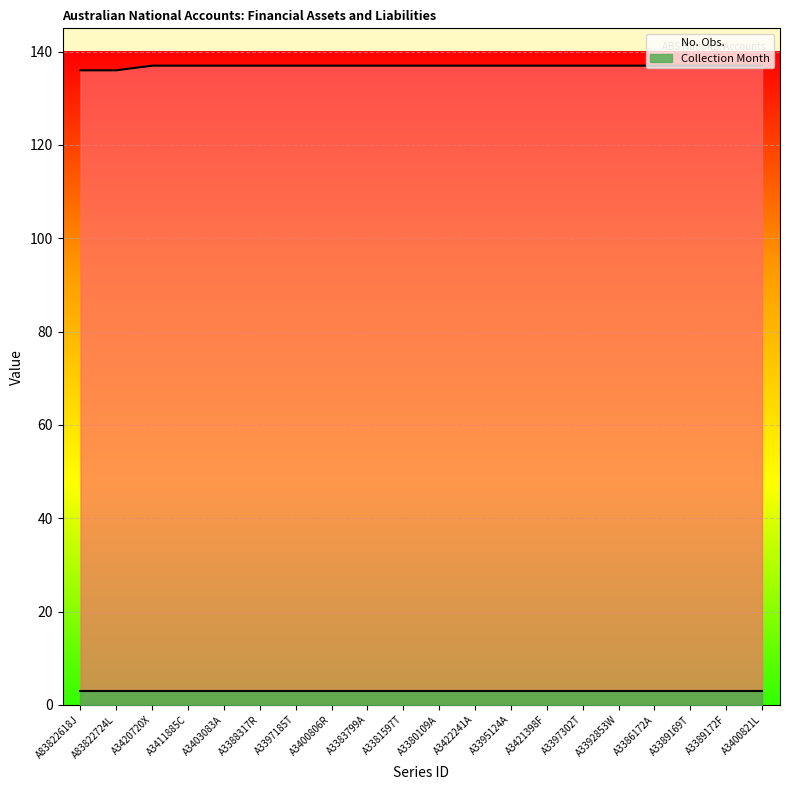

The value at A3421398F is 137. True or false?

True